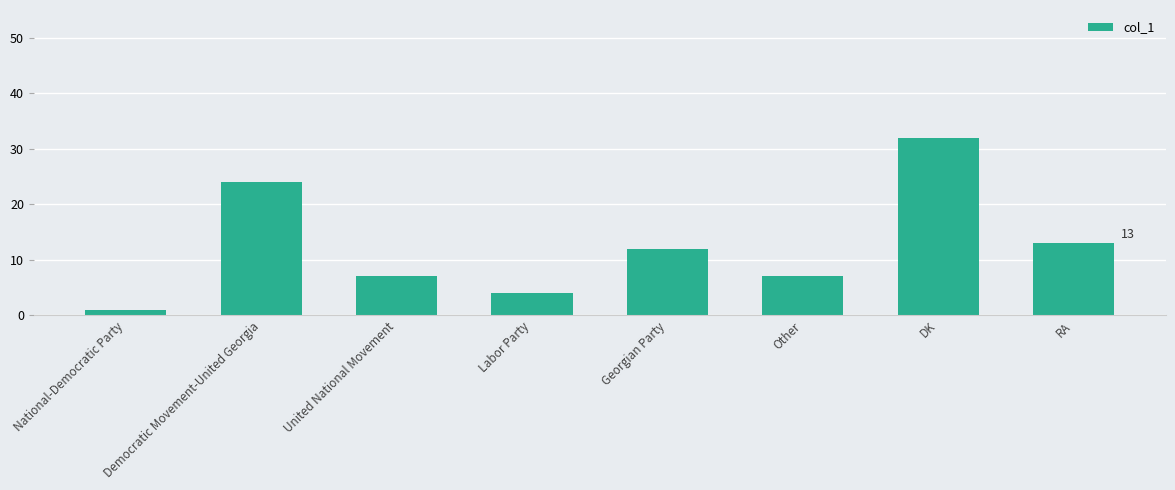

Where is the data nearest to the value 16?

RA